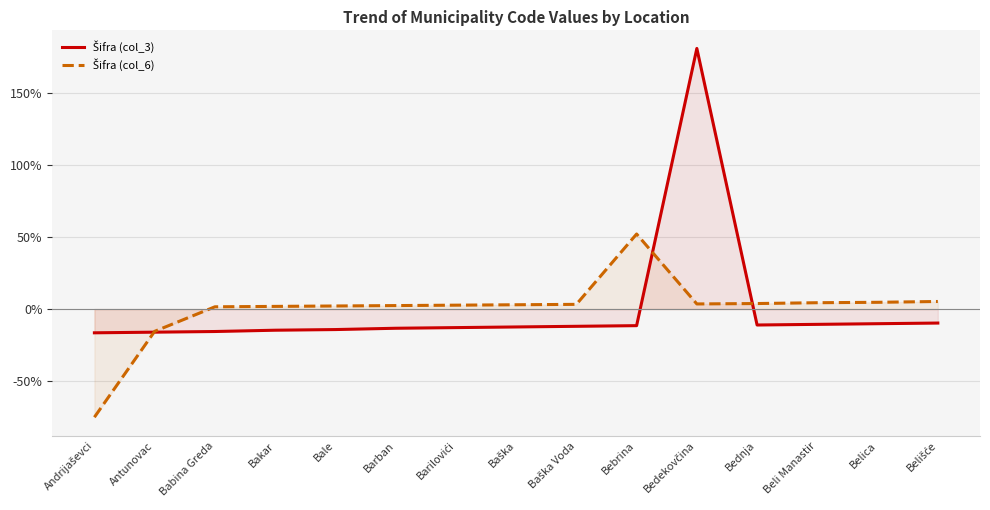

What is the label of the 8th point from the right?

Baška